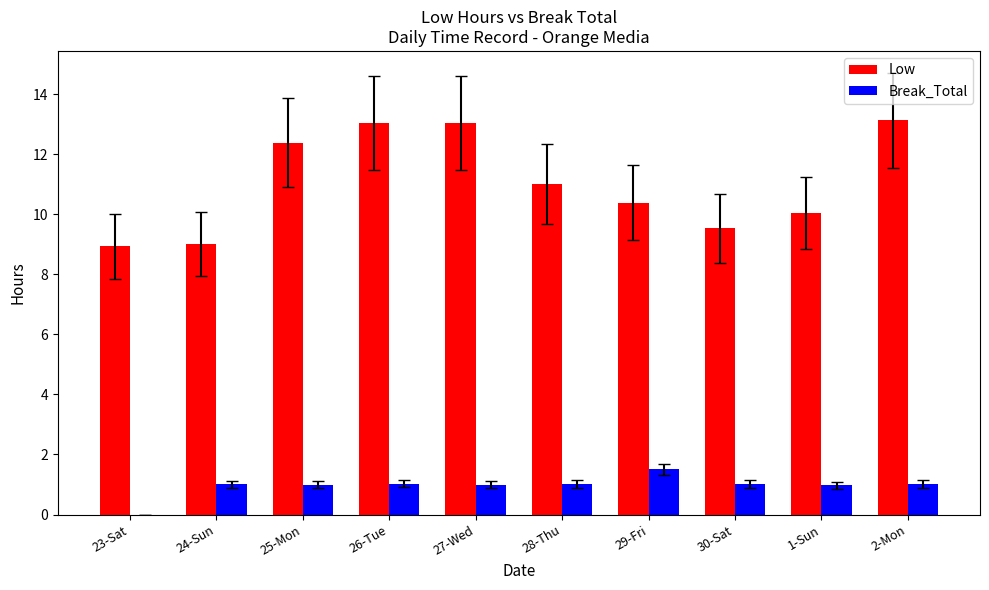

Is the value of Low at 23-Sat greater than the value of Break_Total at 28-Thu?

Yes